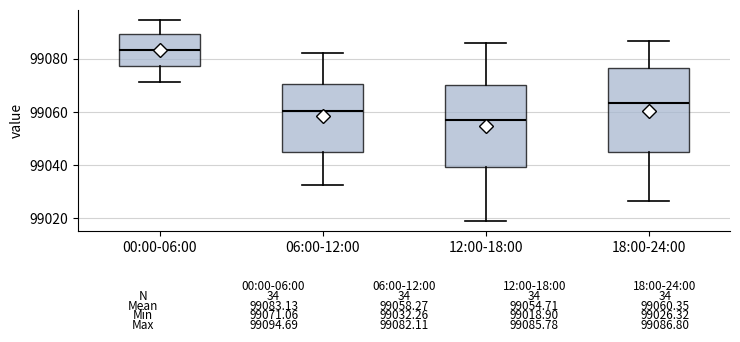

Which box has the highest median line?

00:00-06:00